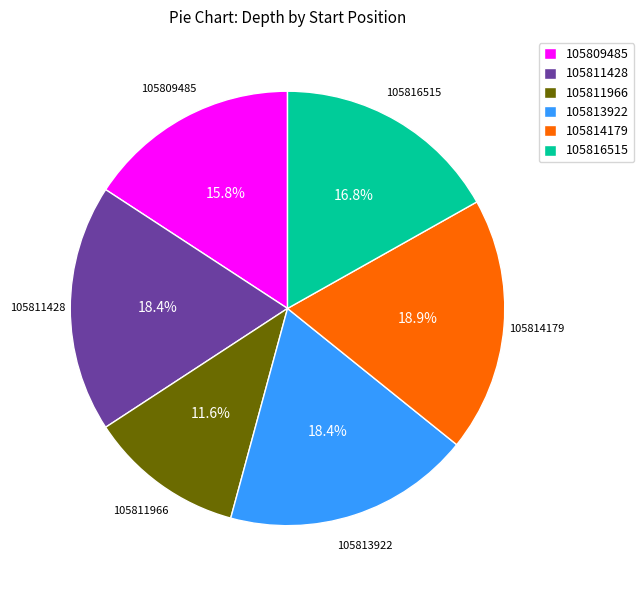

To the nearest percent, what is the difference between the largest and smallest slice percentages?

7%